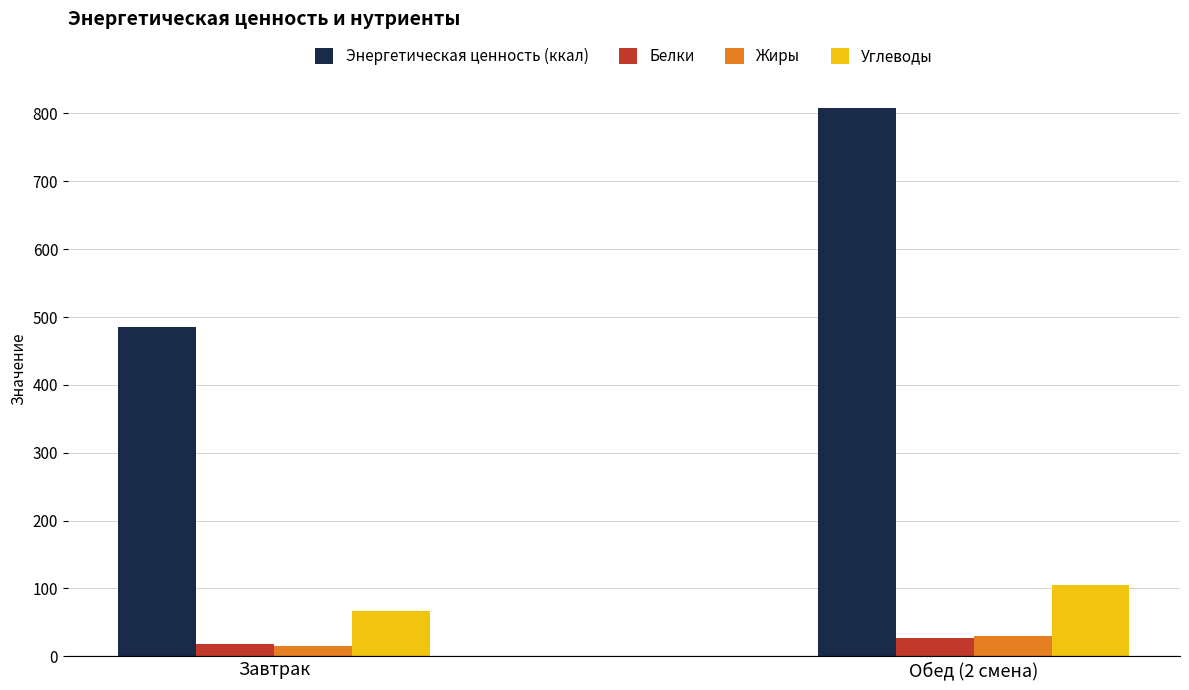

What is the value of the Жиры bar at the 1st from the left?

15.8